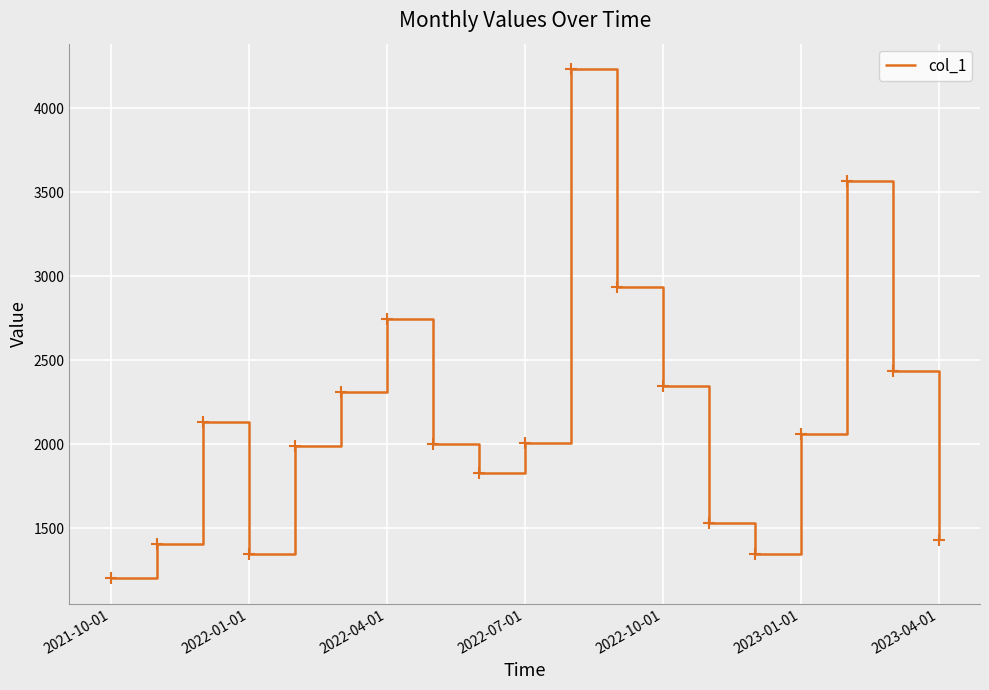

What is the maximum value shown in the chart?

4234